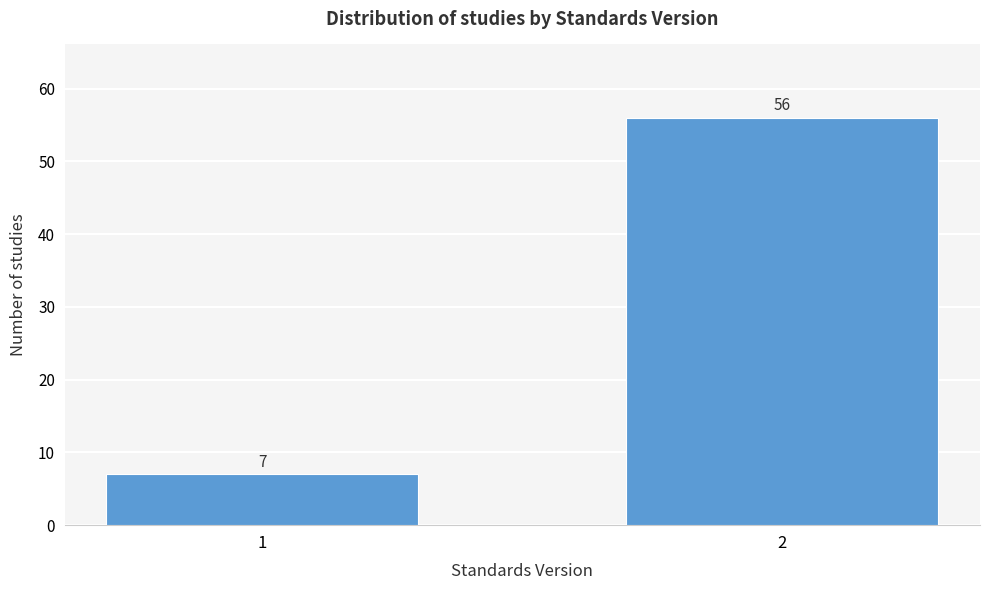

Reading right to left, list all the values displayed in this chart.

2=56	1=7